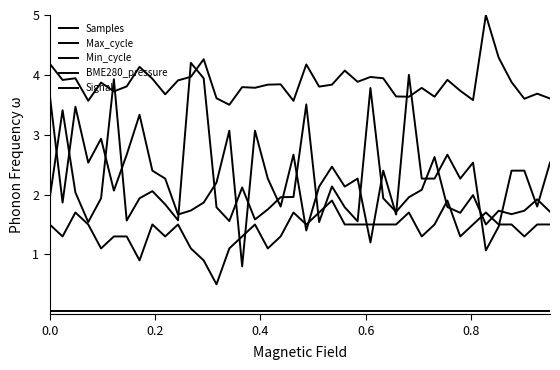

What is the value of the Signal point at the 26th from the left?

1.5